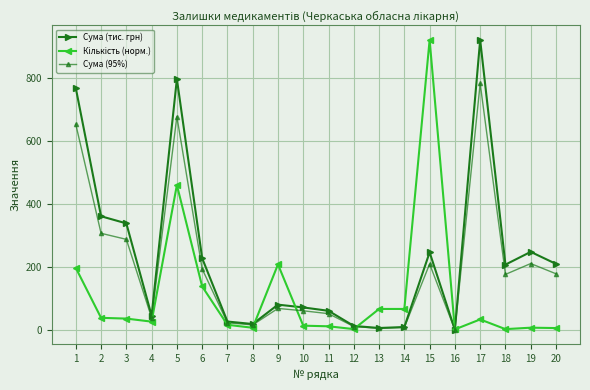

What is the total value across all series at 9?

356.2